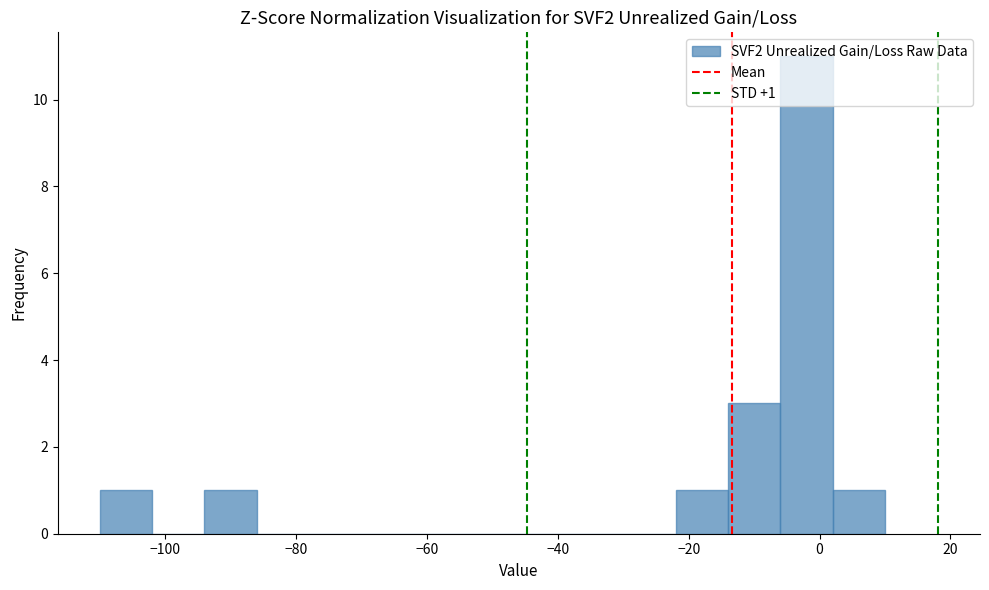

Which range on the x-axis has the tallest bar?

-6 to 2